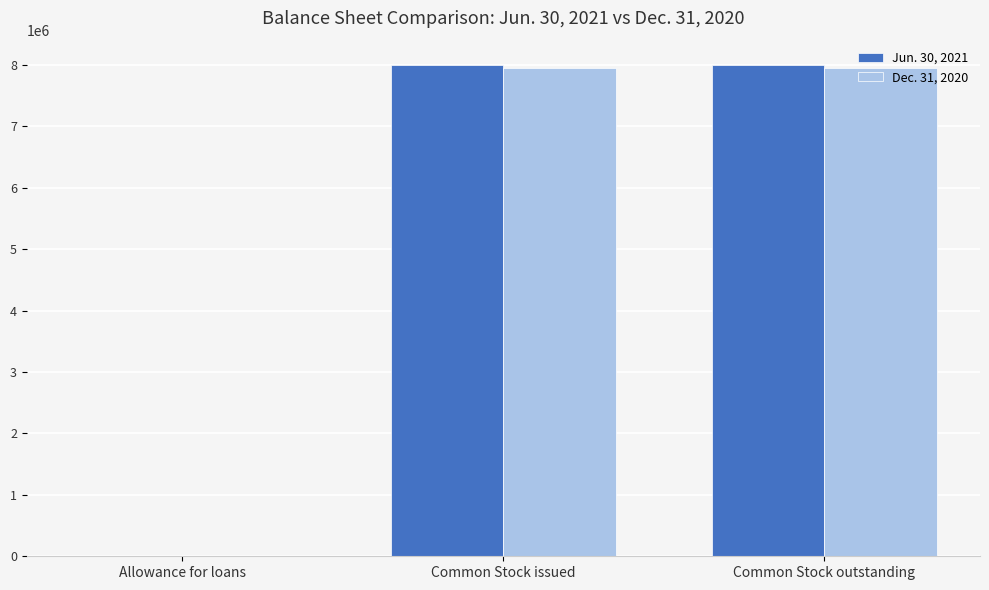

The value of Dec. 31, 2020 at Common Stock issued is 3827977. True or false?

False